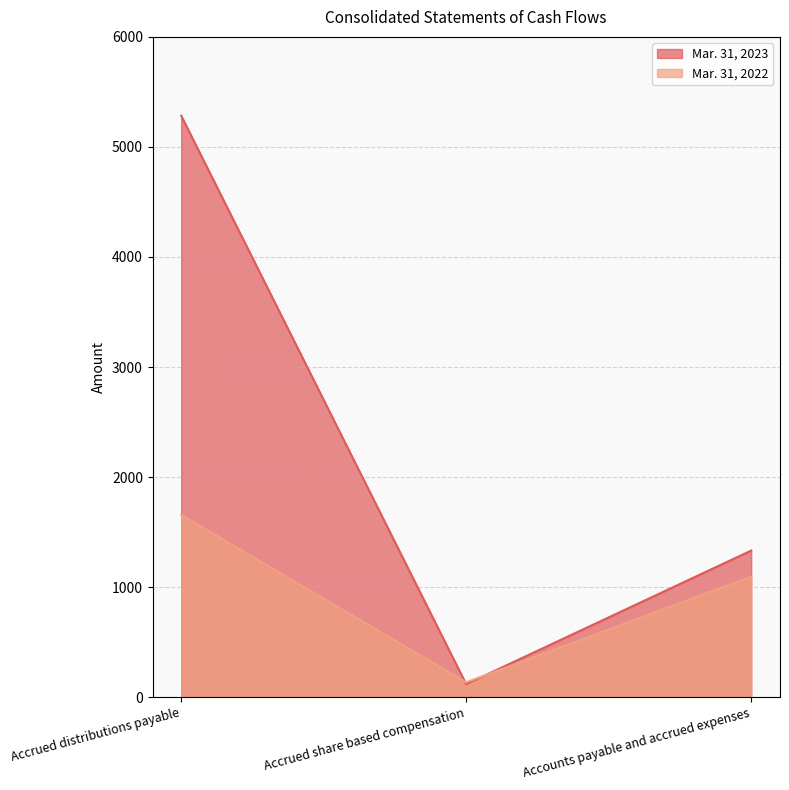

What is the total value across all series at Accrued distributions payable?

6940